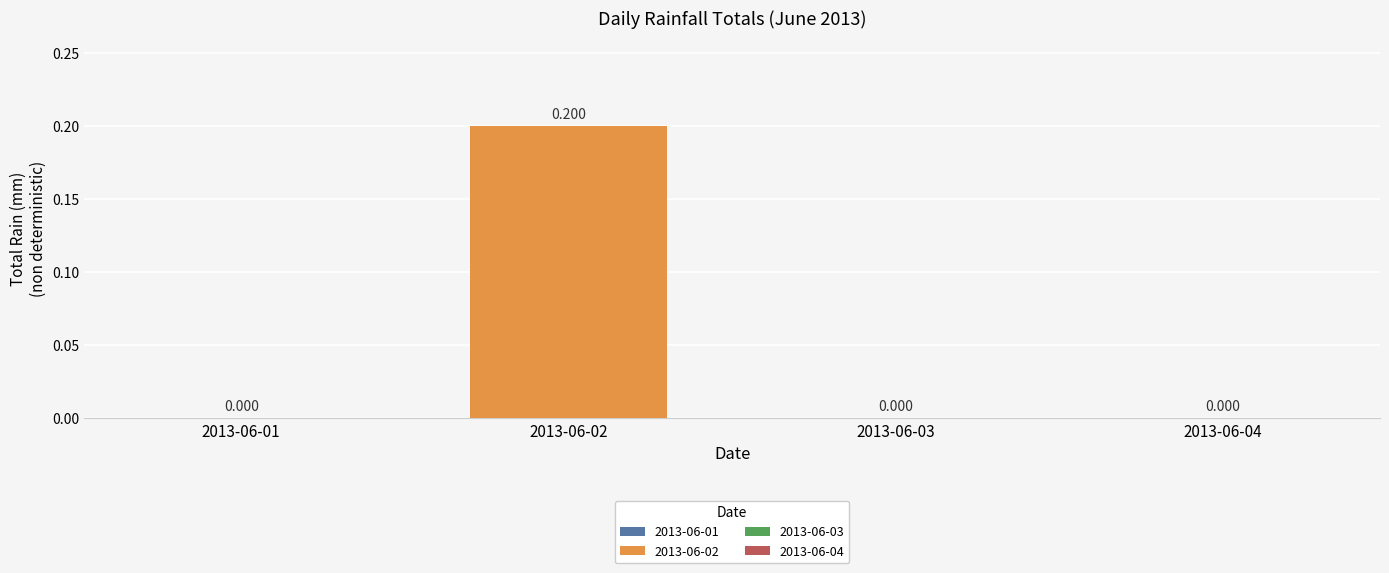

Which category has the lowest value in the 2013-06-01 series?

2013-06-01